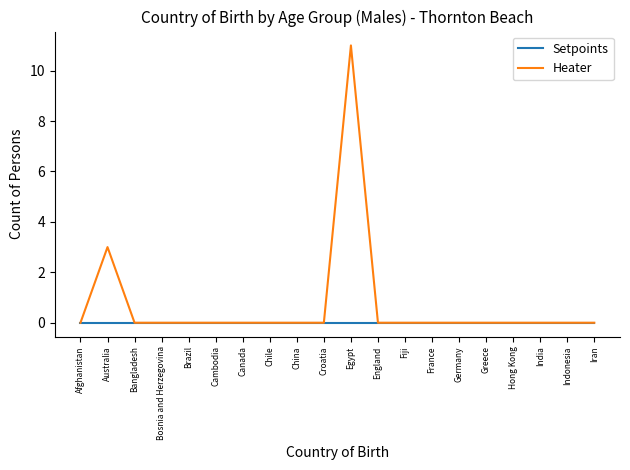

At Egypt, list the series in order from largest to smallest.

Heater, Setpoints